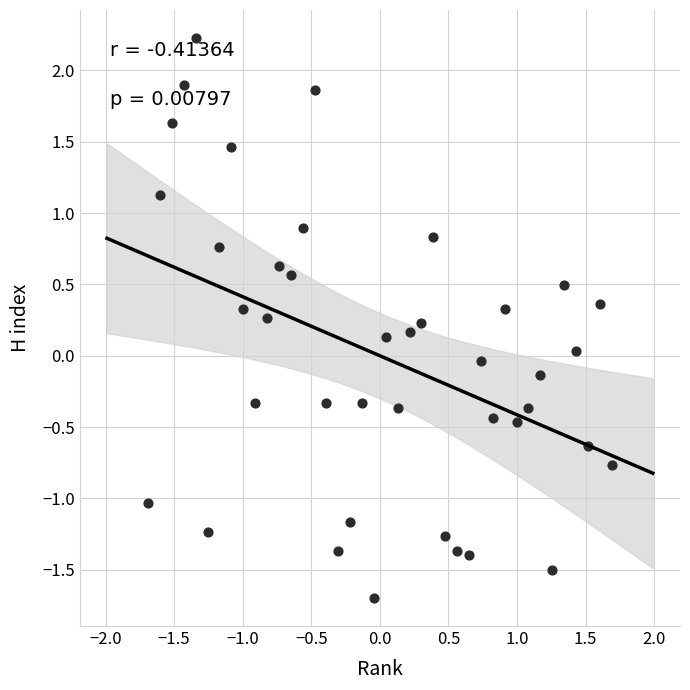

What is the range of Y values (max minus min)?

3.9